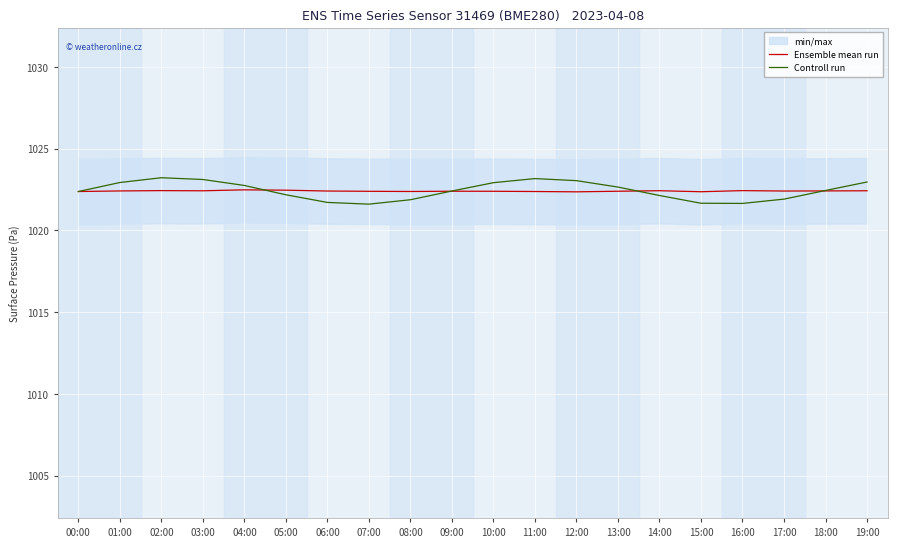

Between 05:00 and 09:00, which series saw the biggest shift?

Controll run